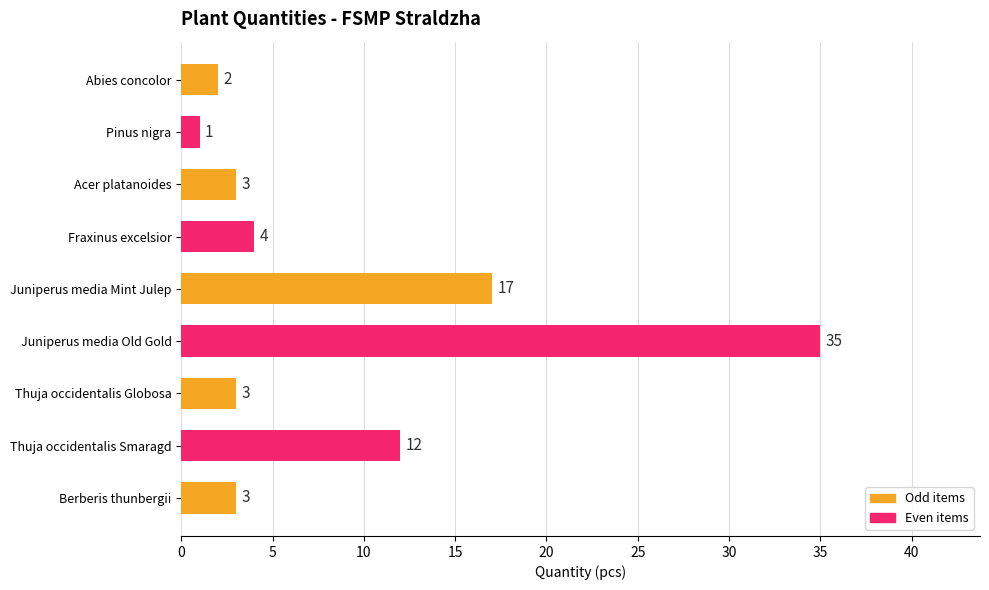

Reading top to bottom, transcribe all the data shown in this chart.

2	1	3	4	17	35	3	12	3